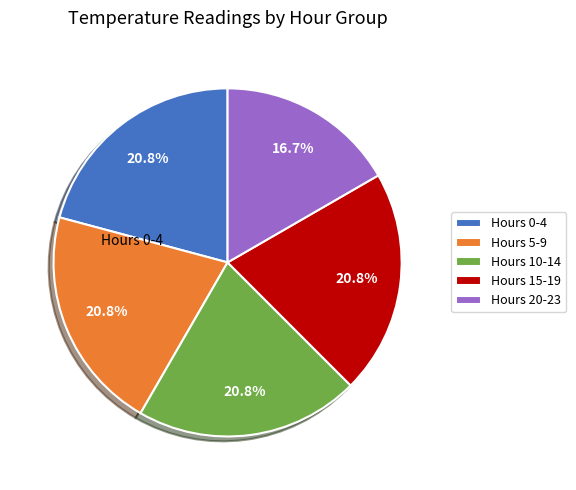

What is the ratio of the value at Hours 15-19 to the value at Hours 10-14?

1.0